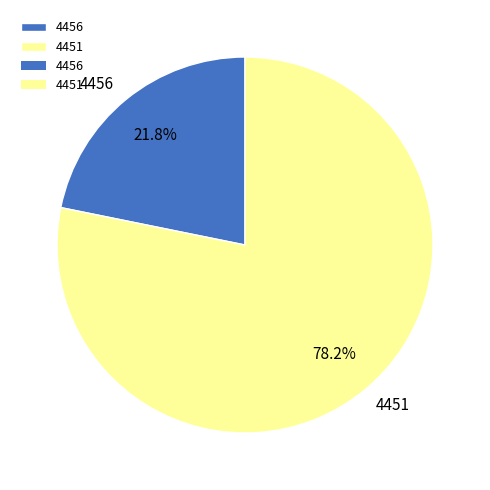

To the nearest percent, what is the difference between the largest and smallest slice percentages?

56%